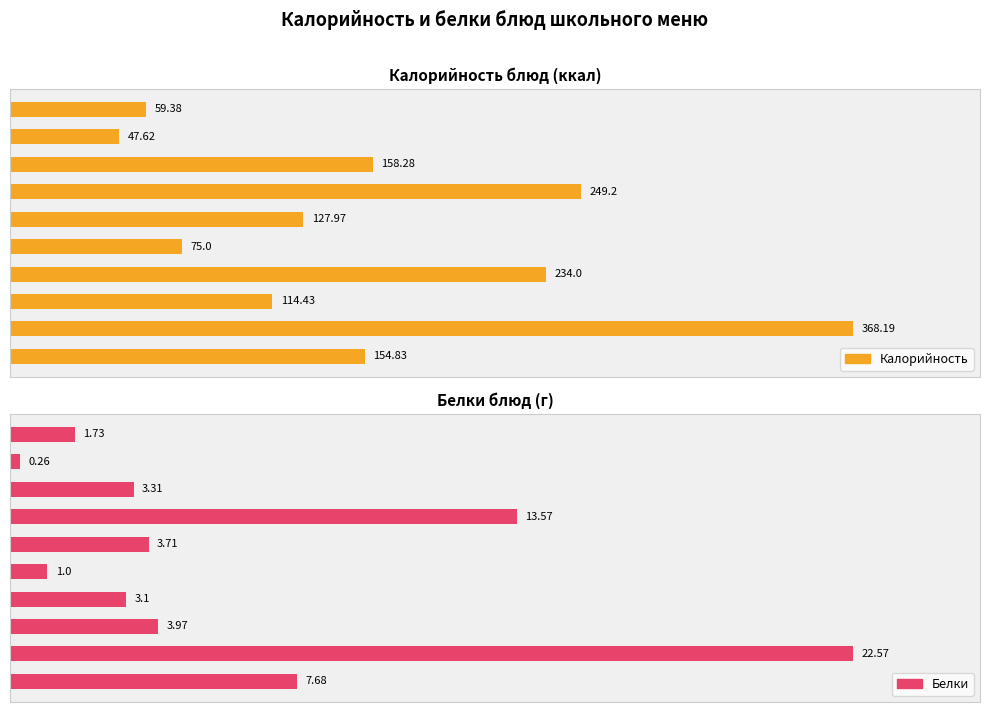

What is the smallest value displayed?

0.3